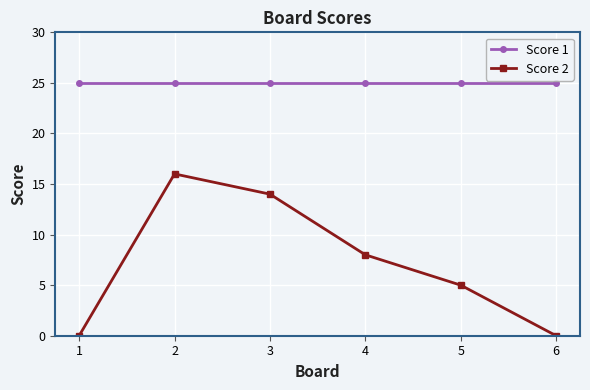

What is the value of the Score 1 point at the 5th from the left?

25